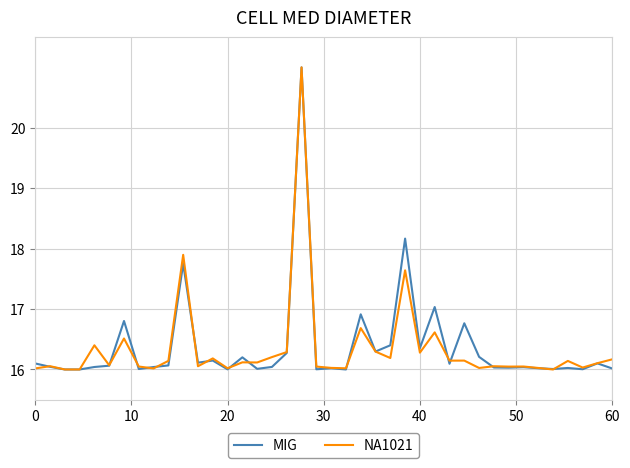

What is the minimum value for MIG?

16.0